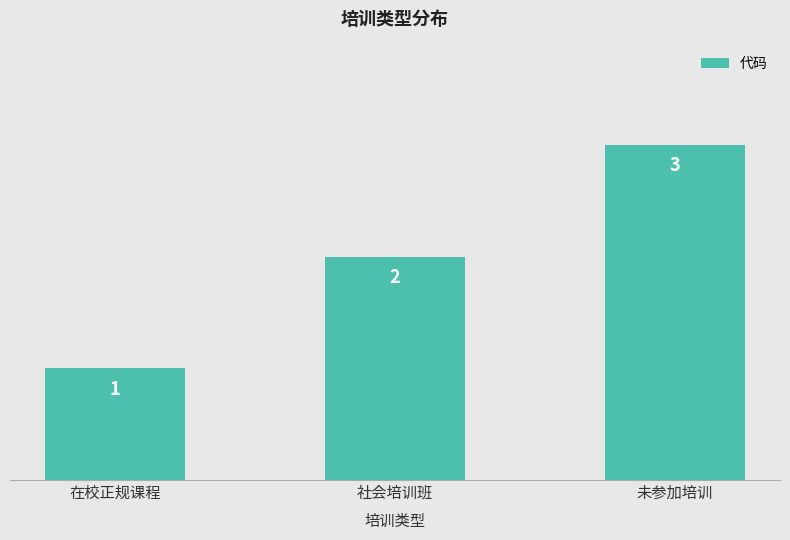

Reading left to right, what are all the values shown in this chart?

在校正规课程=1	社会培训班=2	未参加培训=3